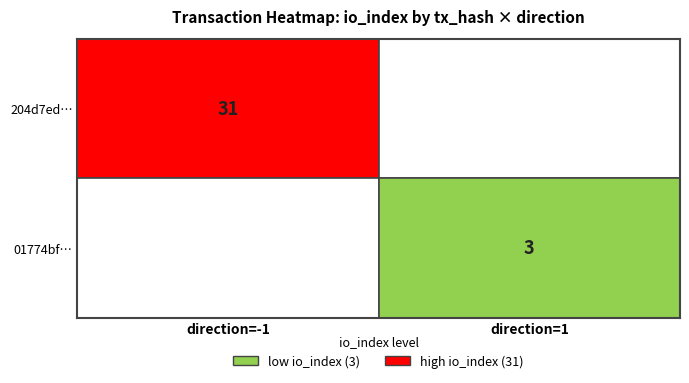

How many values in 204d7ed42a1a34c84b6553dfb9015143279d18b are above zero?

1